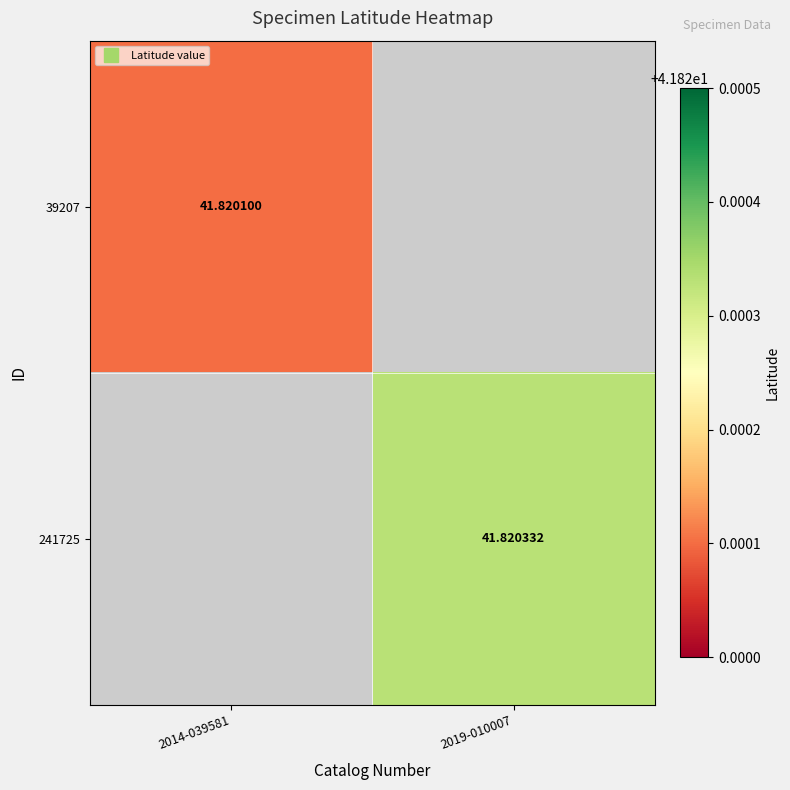

Count the number of categories in the chart.

2